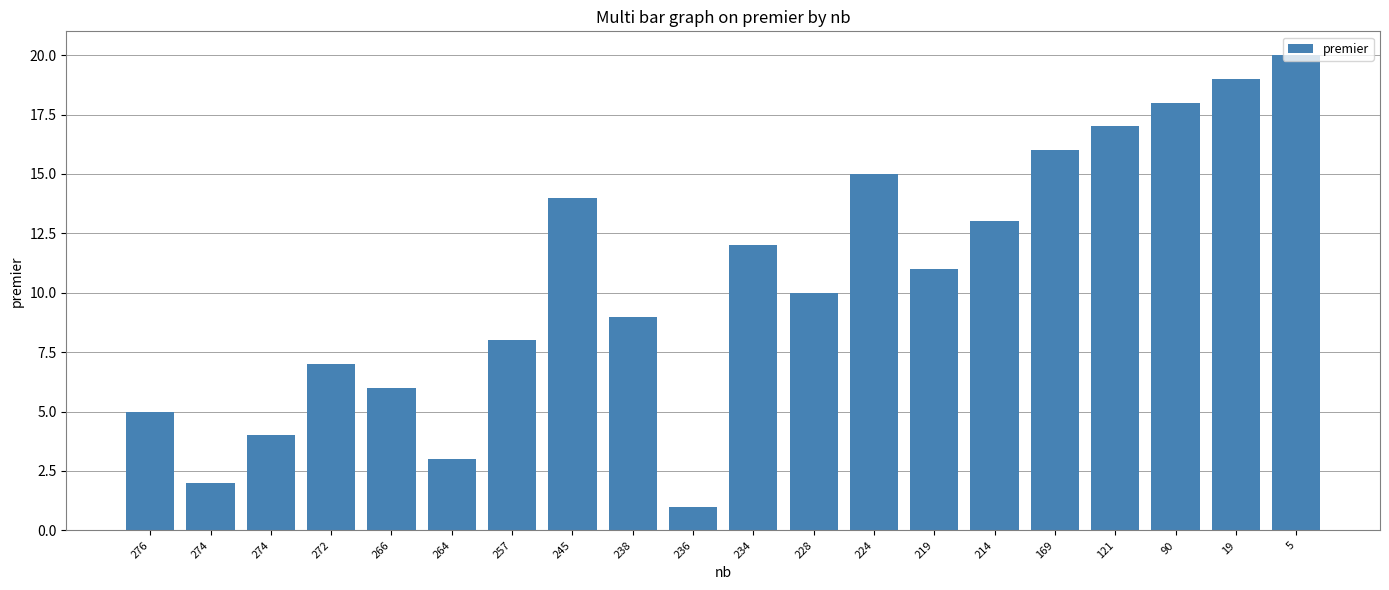

What is the change in value from 219 to 169?

+5